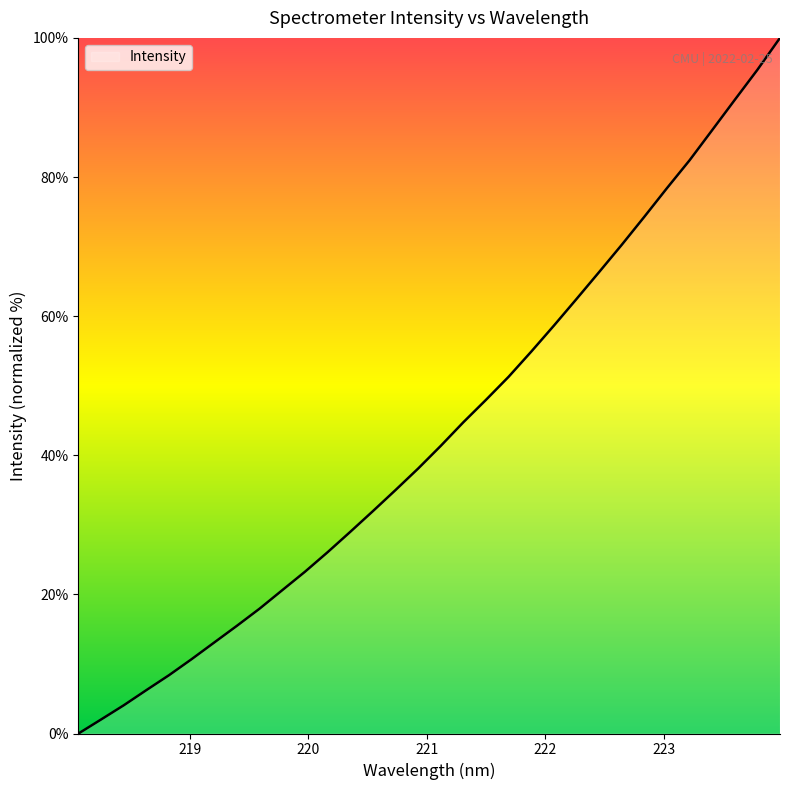

What is the difference between the maximum and minimum values?

100.0